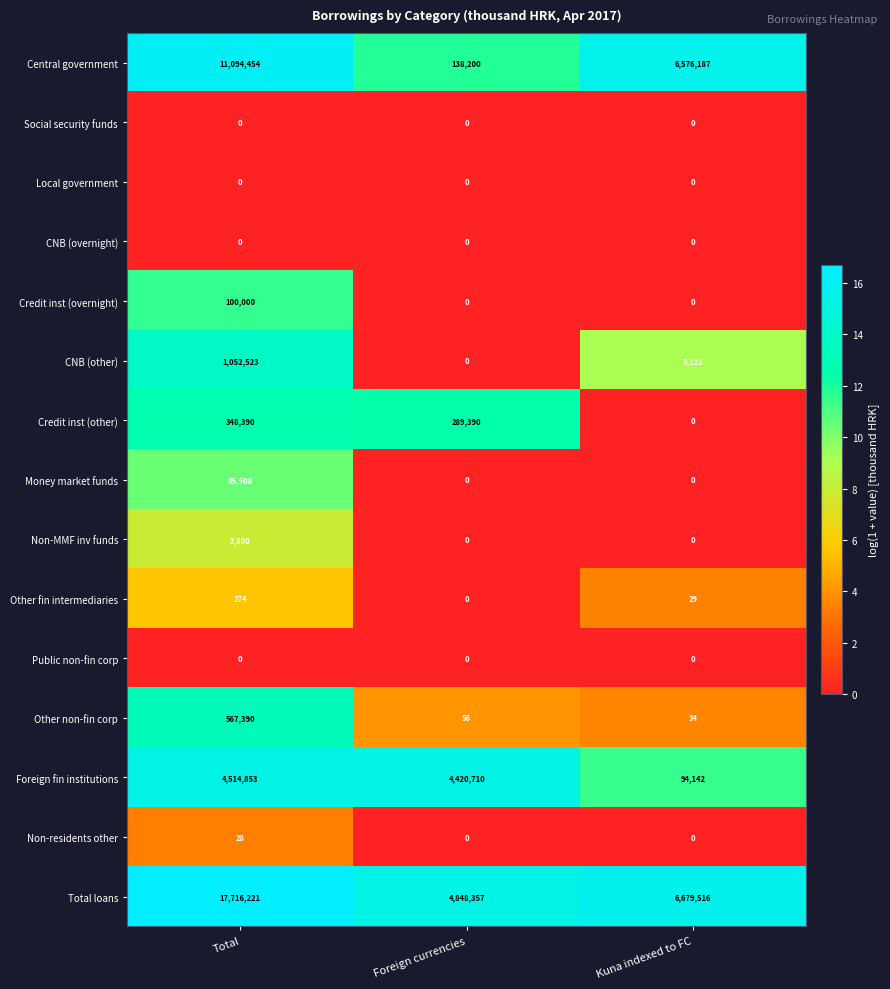

What is the total value across all series at Kuna indexed to FC?

13359031